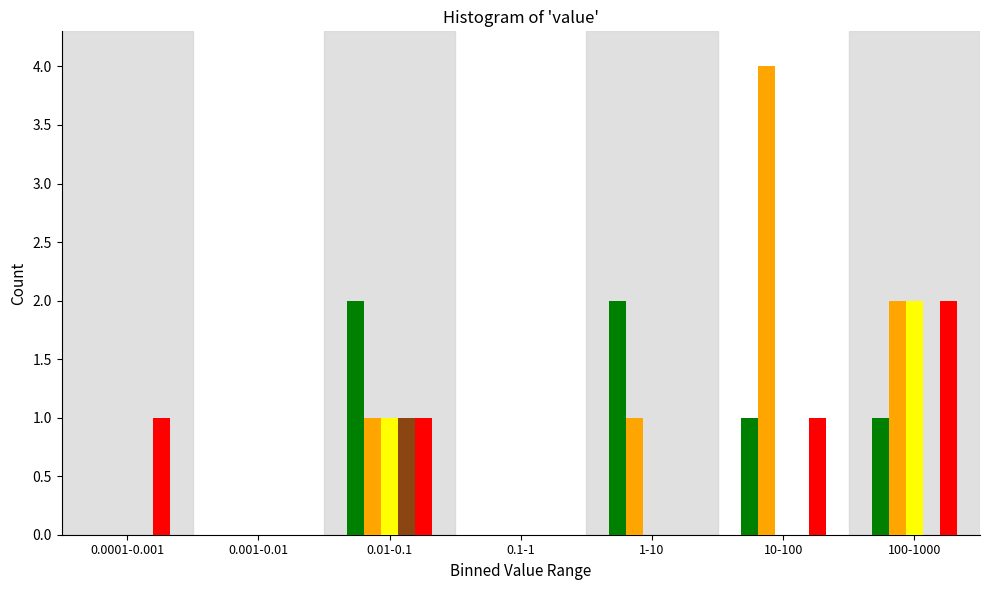

What is the maximum value shown in the chart?

4